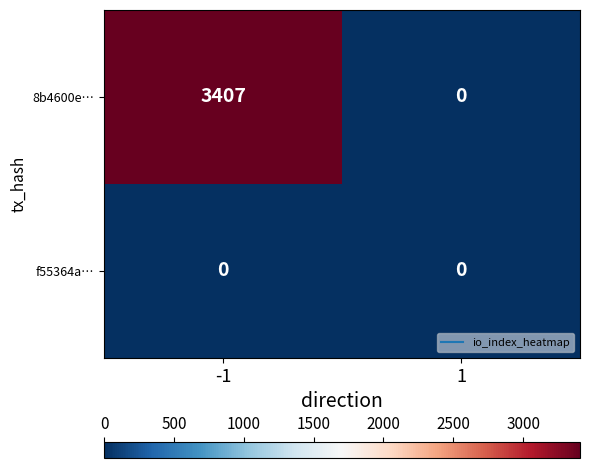

Rank the series by their maximum value, from lowest to highest.

f55364a…, 8b4600e…